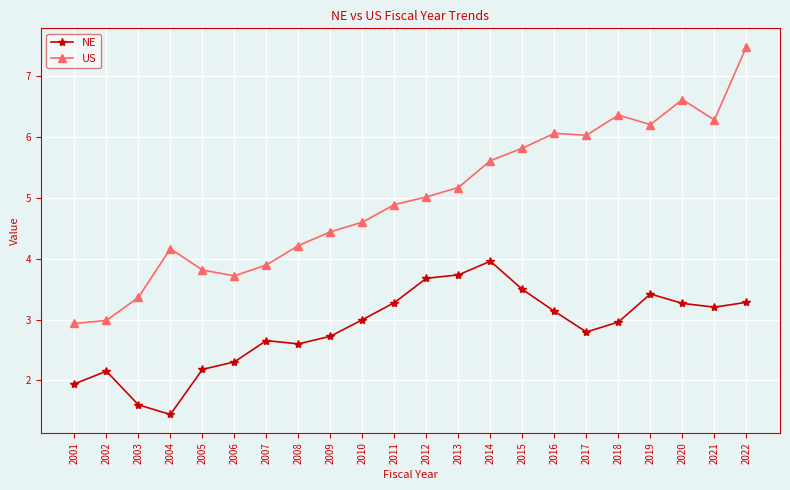

Rank the series at 2018 from highest to lowest value.

US, NE